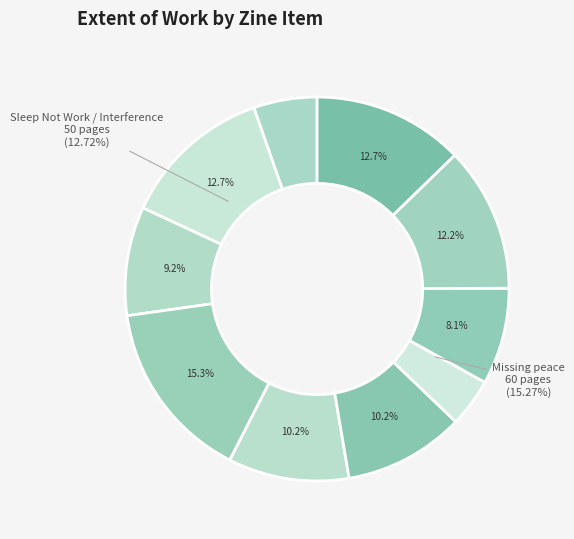

What percentage is NOT represented by Interference (937)?

87.3%